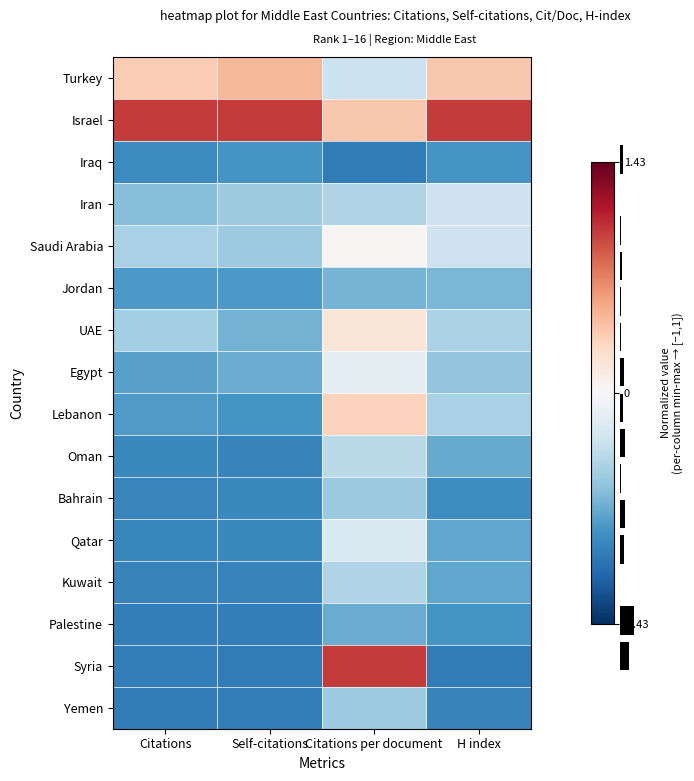

Is the value of Iraq at H index greater than the value of Palestine at H index?

No